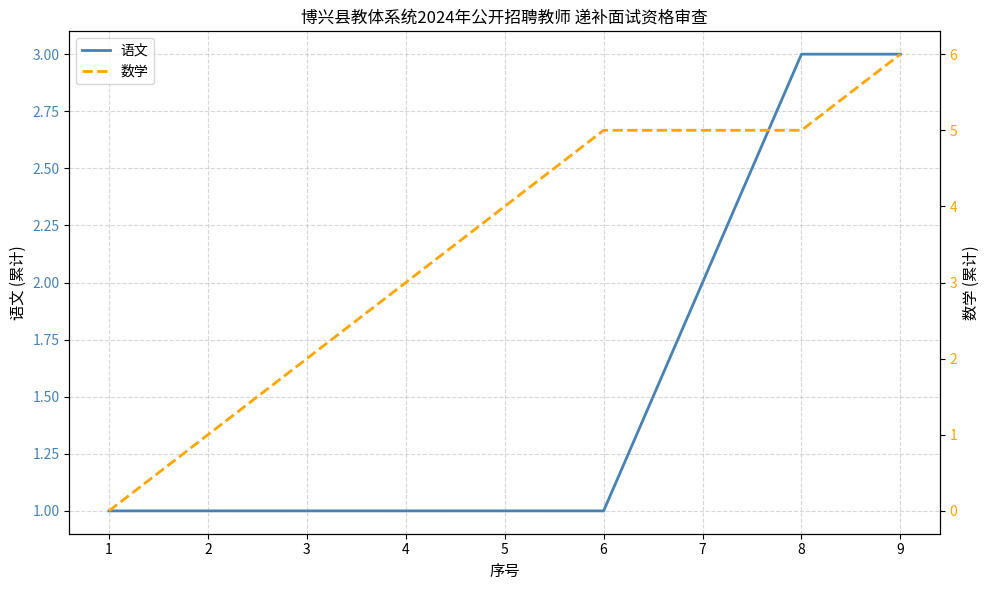

Does the chart display data point markers on the line(s)?

No